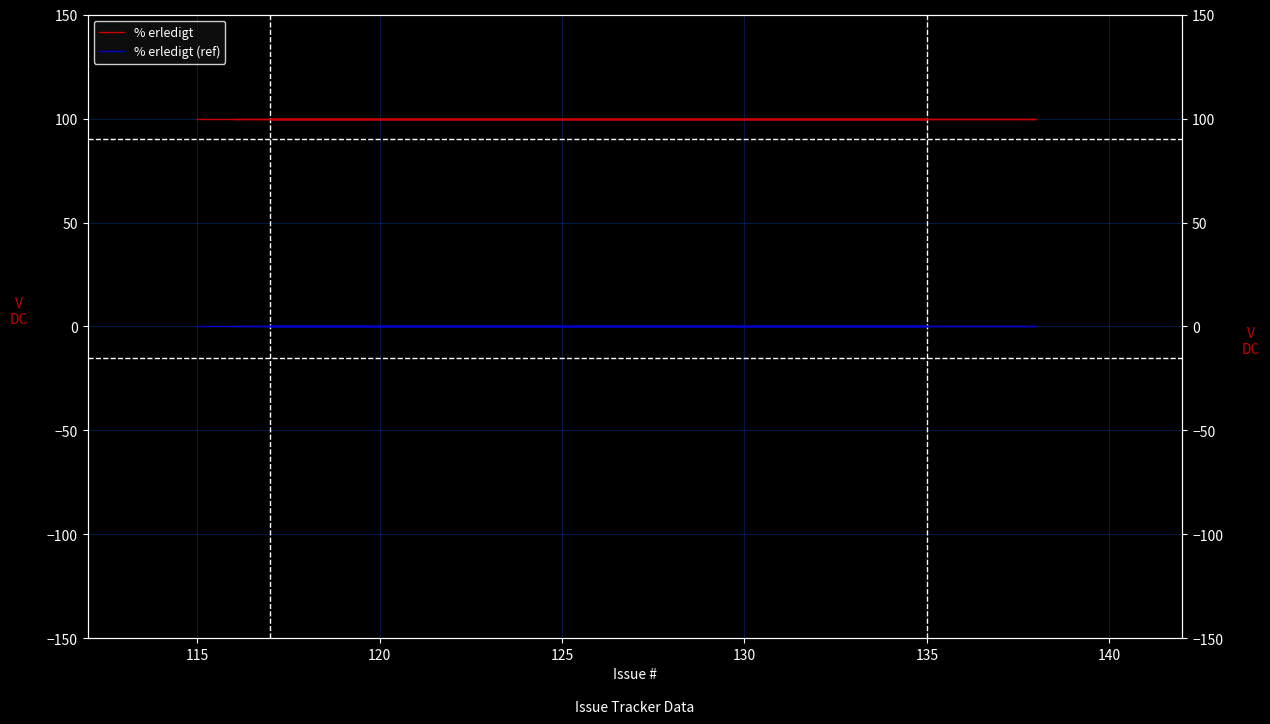

Rank the series at 135 from highest to lowest value.

% erledigt, % erledigt (ref)